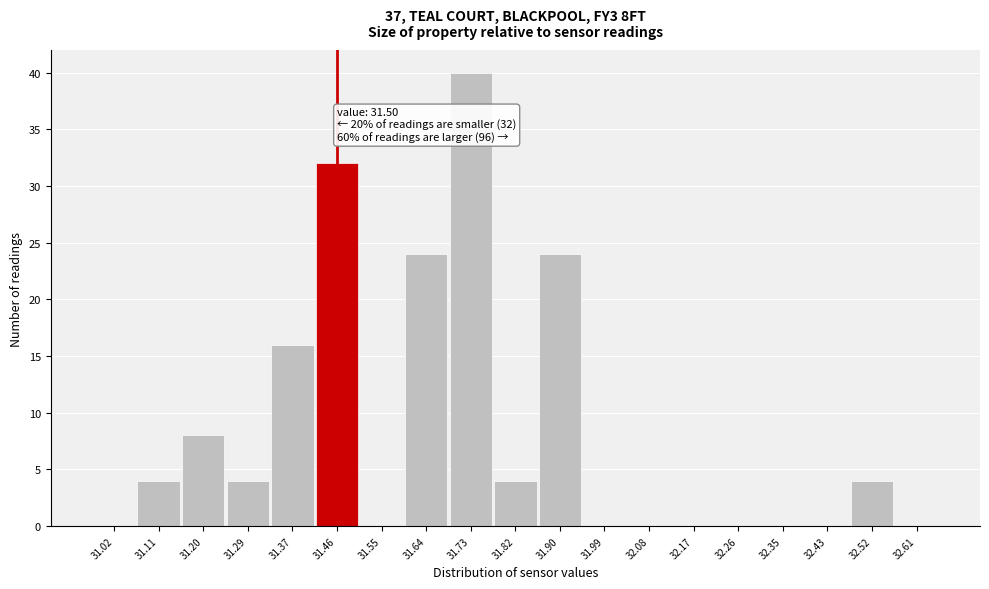

Reading left to right, extract all data points from this chart.

31.02=0	31.11=4	31.20=8	31.29=4	31.37=16	31.46=32	31.55=0	31.64=24	31.73=40	31.82=4	31.90=24	31.99=0	32.08=0	32.17=0	32.26=0	32.35=0	32.43=0	32.52=4	32.61=0